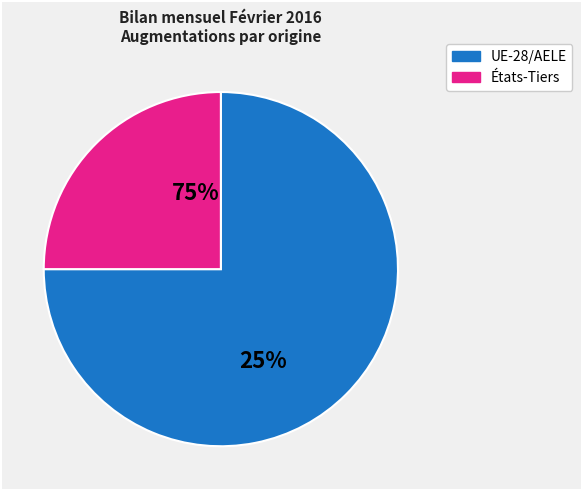

Which has a higher value, UE-28/AELE or États-Tiers?

UE-28/AELE